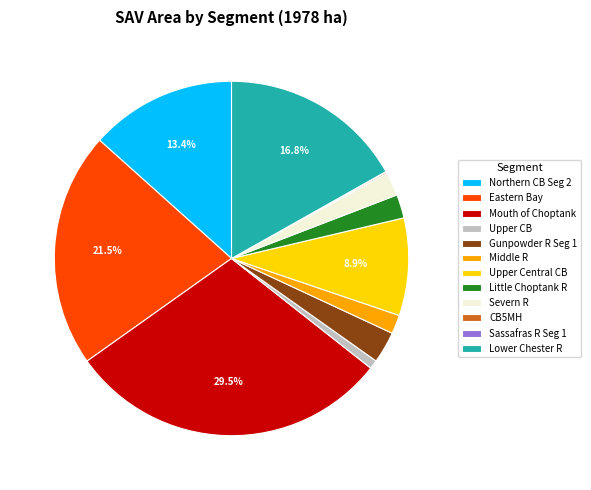

Is there a majority slice in this chart?

No